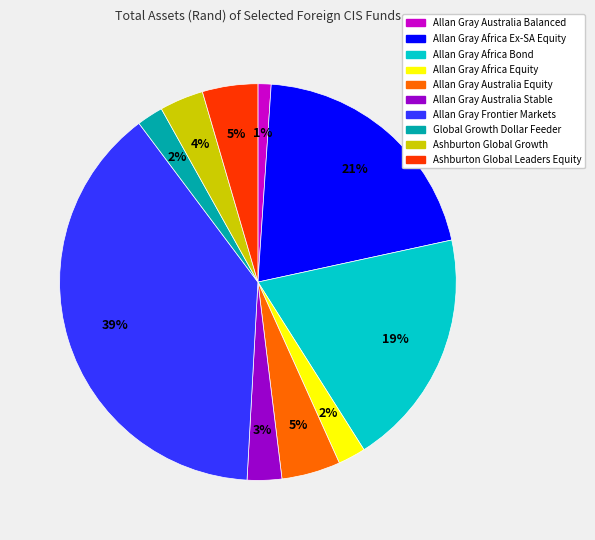

Do Allan Gray Australia Balanced and Allan Gray Frontier Markets together represent more than half of the pie?

No